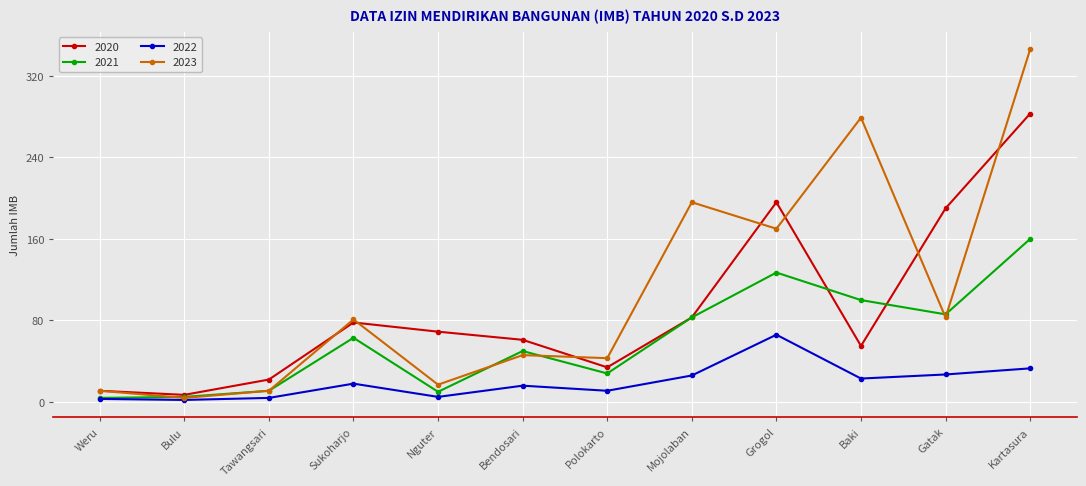

List the labels in order of 2020 value, smallest first.

Bulu, Weru, Tawangsari, Polokarto, Baki, Bendosari, Nguter, Sukoharjo, Mojolaban, Gatak, Grogol, Kartasura